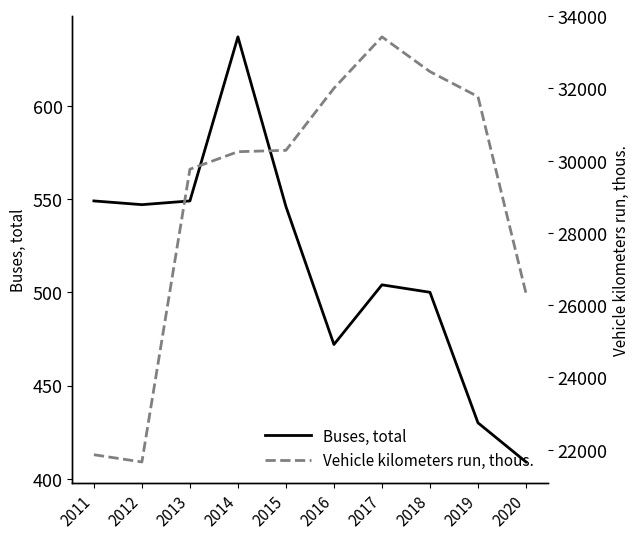

Rank the categories by Vehicle kilometers run, thous. value from highest to lowest.

2017, 2018, 2016, 2019, 2015, 2014, 2013, 2020, 2011, 2012